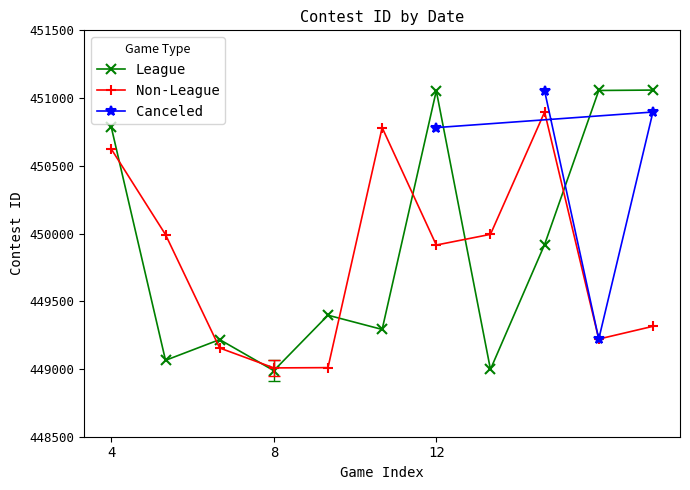

How many times do Non-League and League cross each other?

8